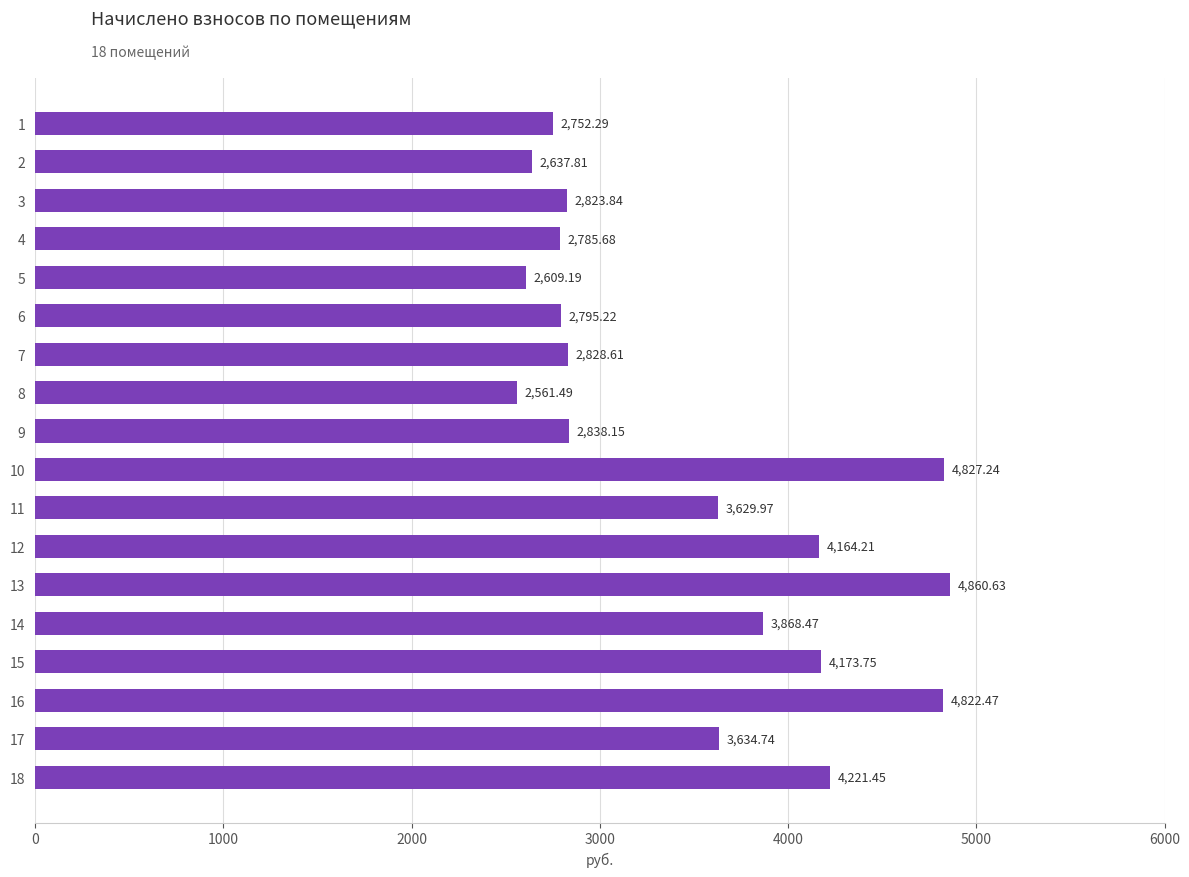

What is the sum of all values?

62835.2